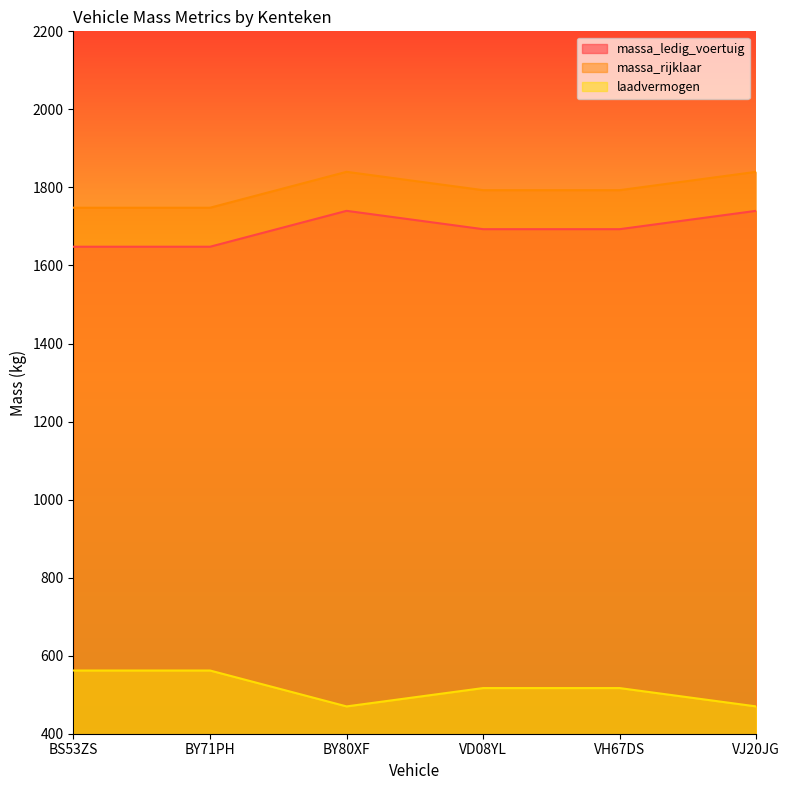

Where is laadvermogen nearest to the value 1794?

VD08YL